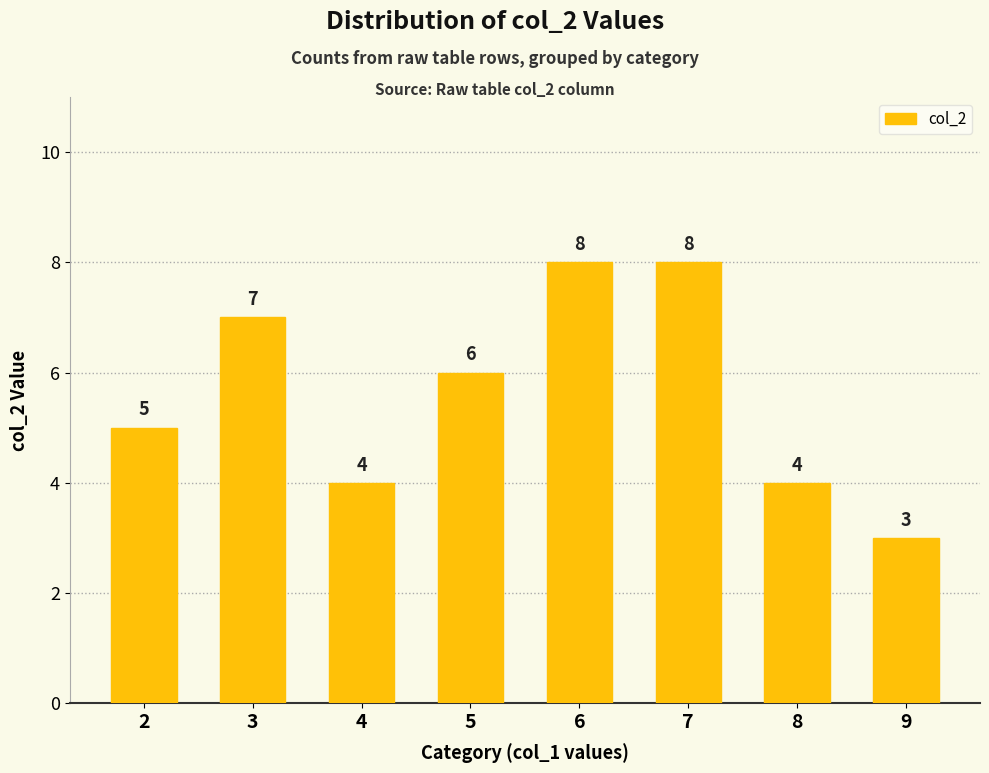

What is the sum of the values at 9 and 2?

8